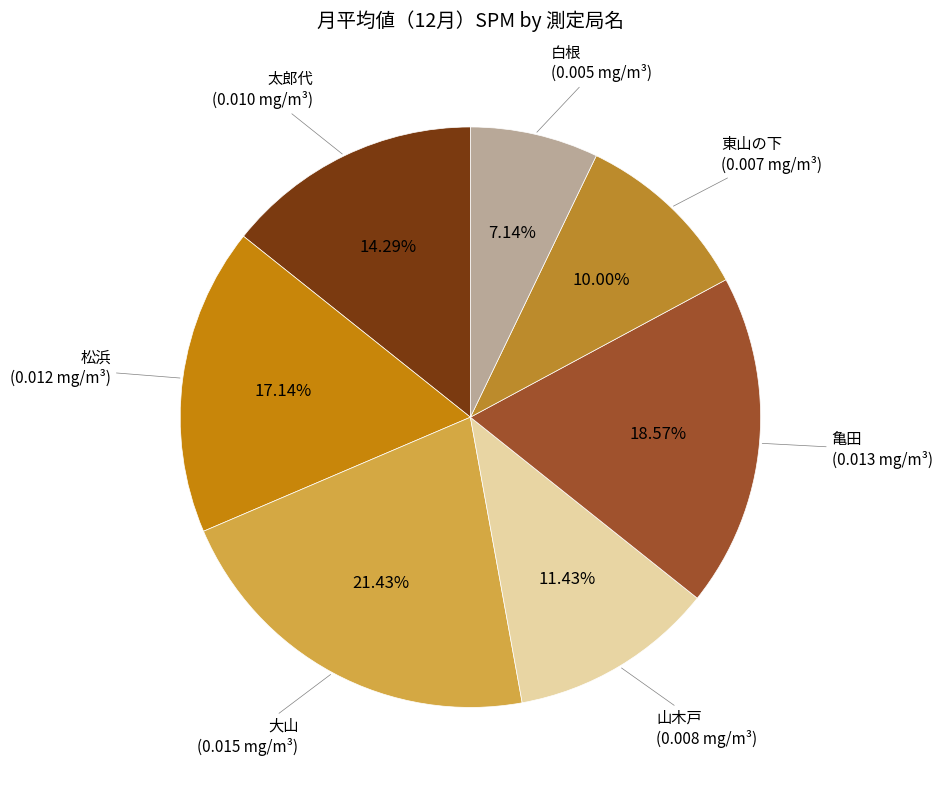

The 大山 slice represents 21% of the pie. True or false?

True